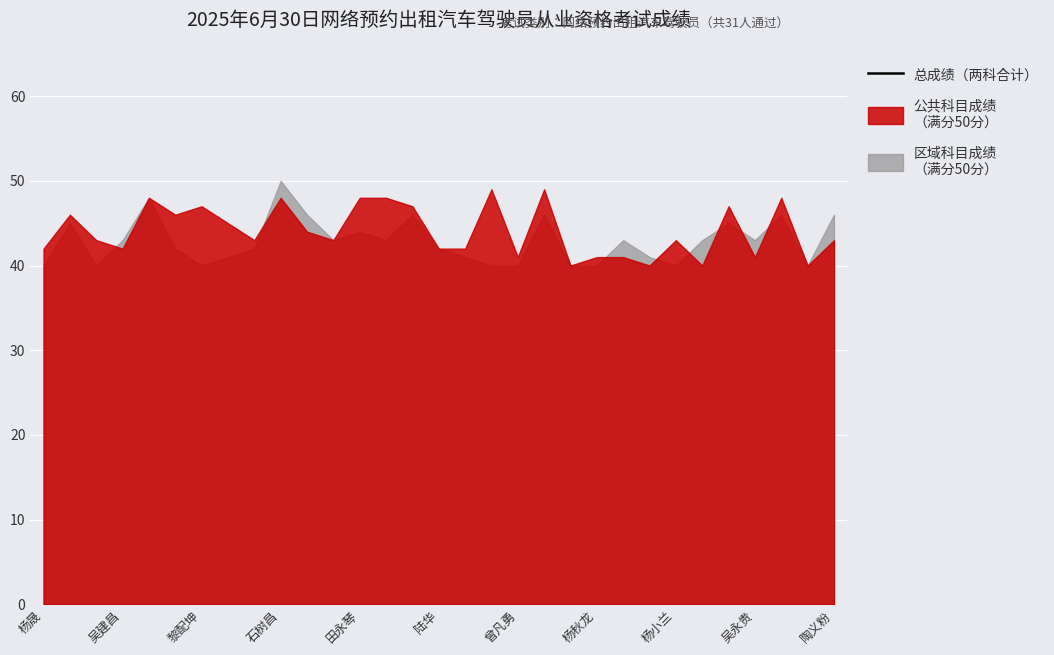

What value does the data have at 杨晟?

82